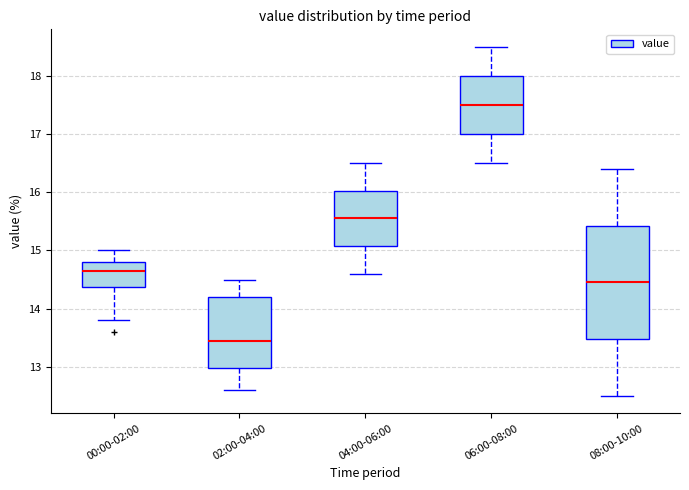

Which box is the tallest, from its lower edge to its upper edge?

08:00-10:00